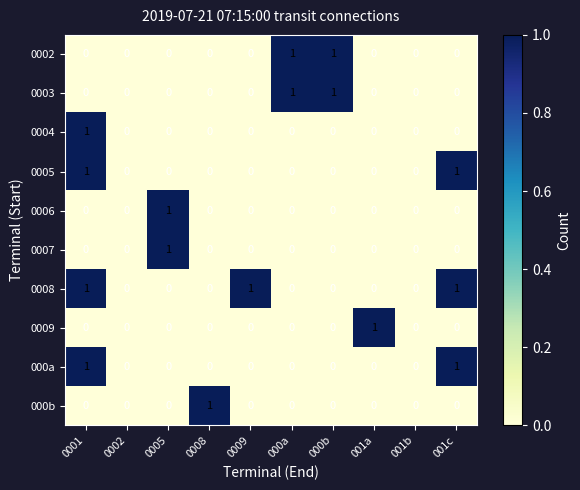

True or false: 0006 has a value of 0 at 0005.

False